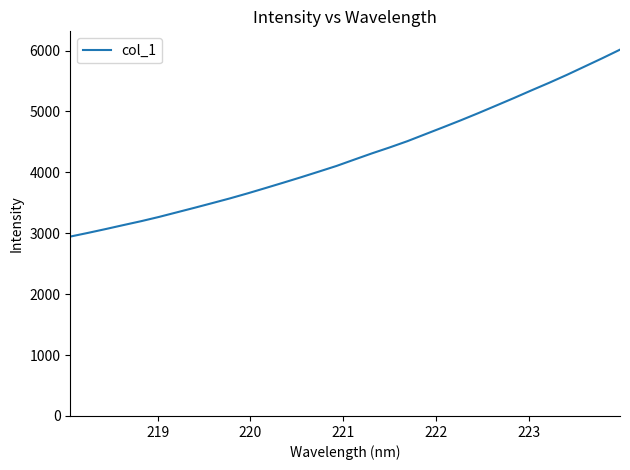

What is the difference between the maximum and minimum values?

3069.4